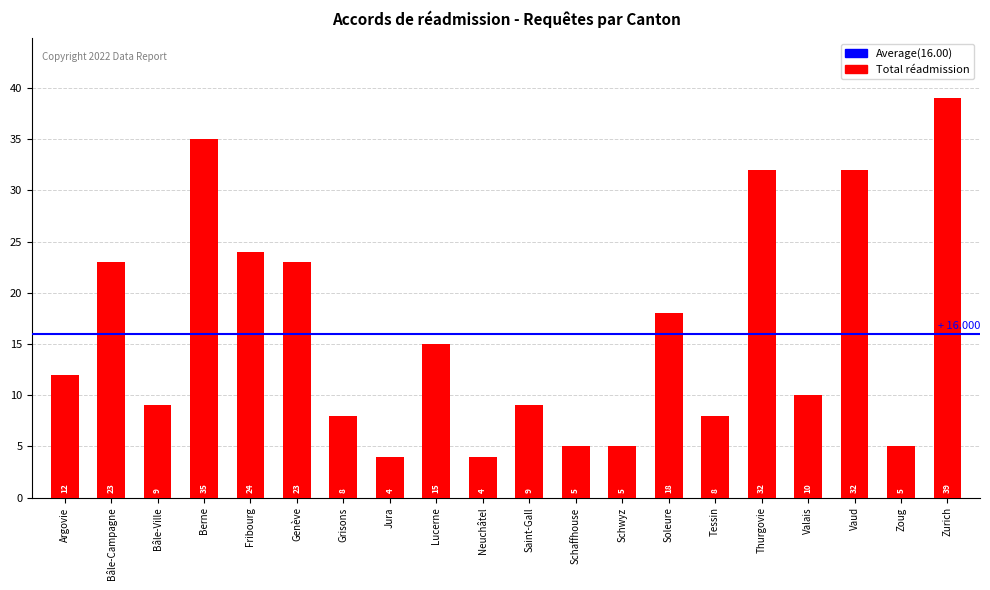

Is it true that the value at Soleure is 18?

True